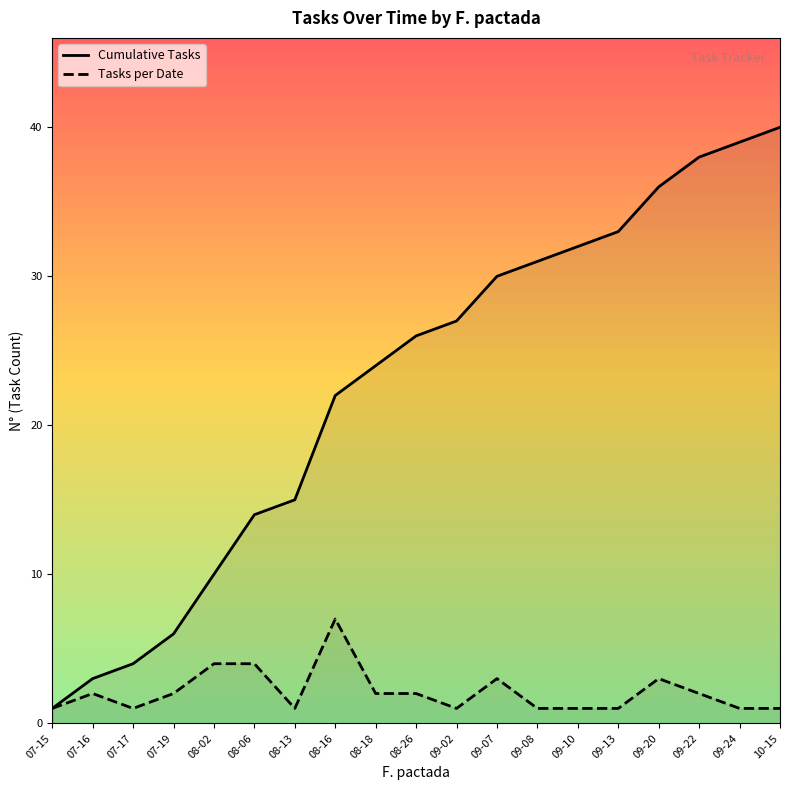

The Tasks per Date series shows 2 at 09-10. True or false?

False